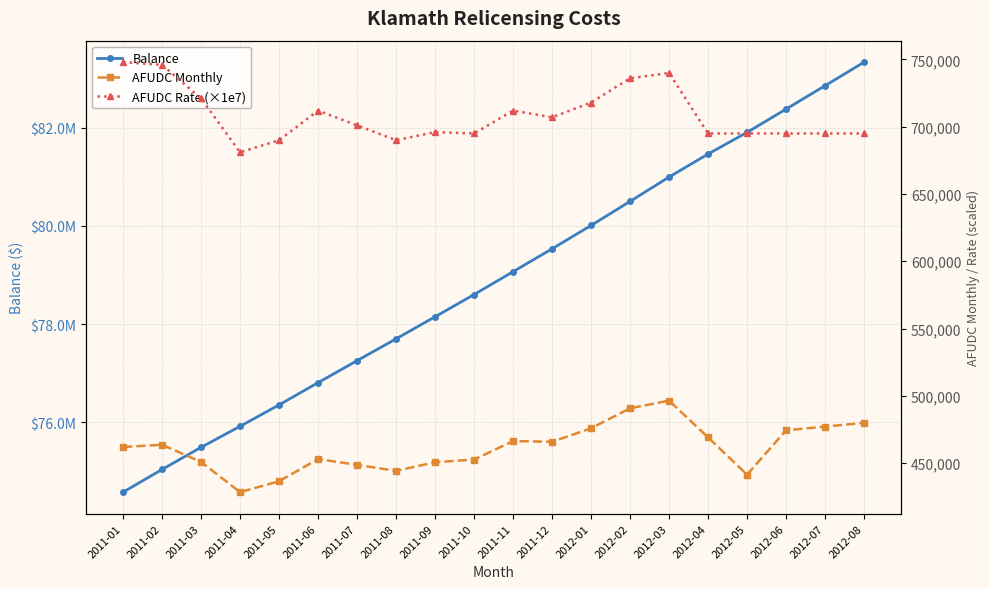

Which label corresponds to the smallest value in the chart?

2011-04